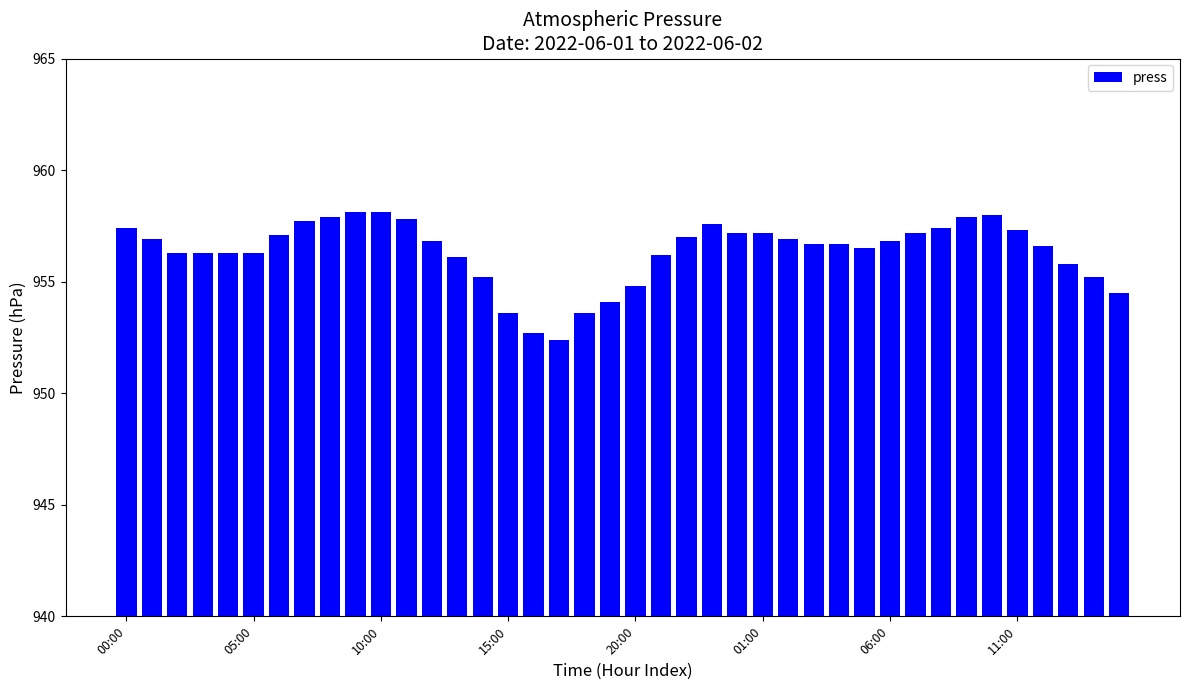

What is the greatest value displayed?

958.1